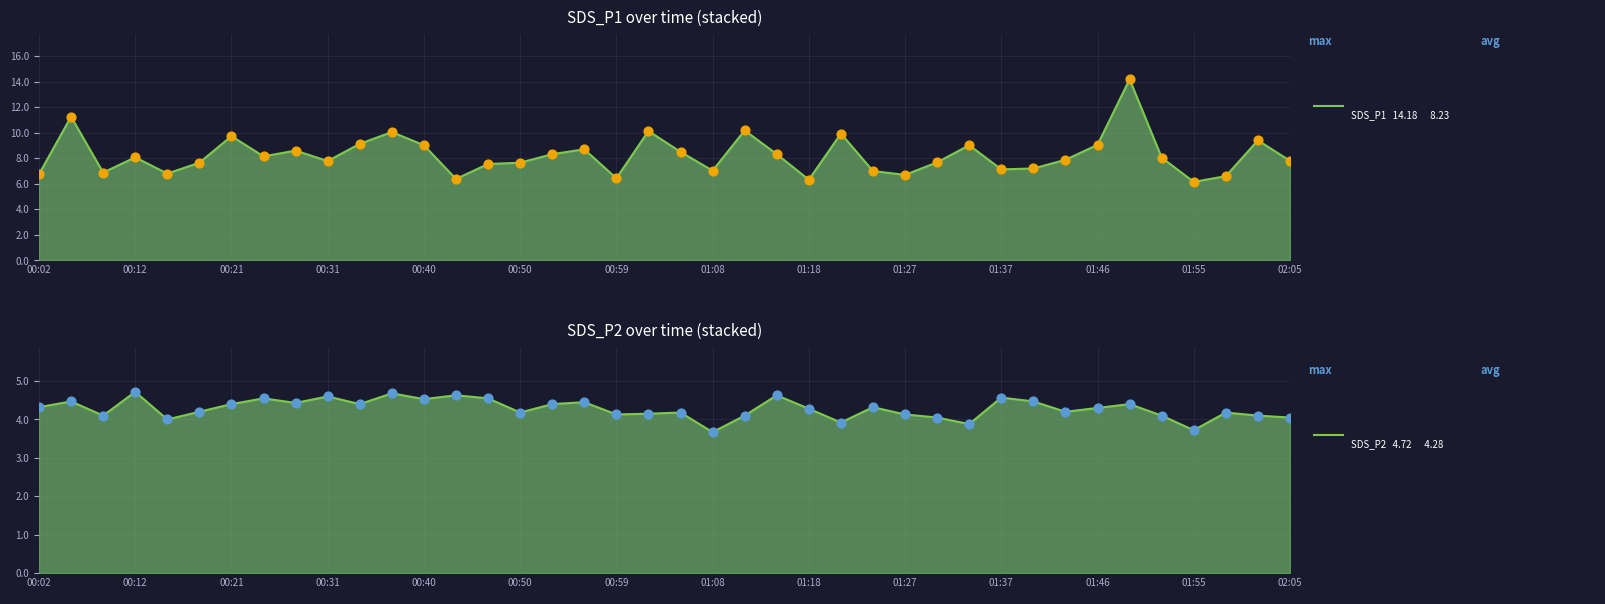

What is the change in value from 22 to 36?

-0.4